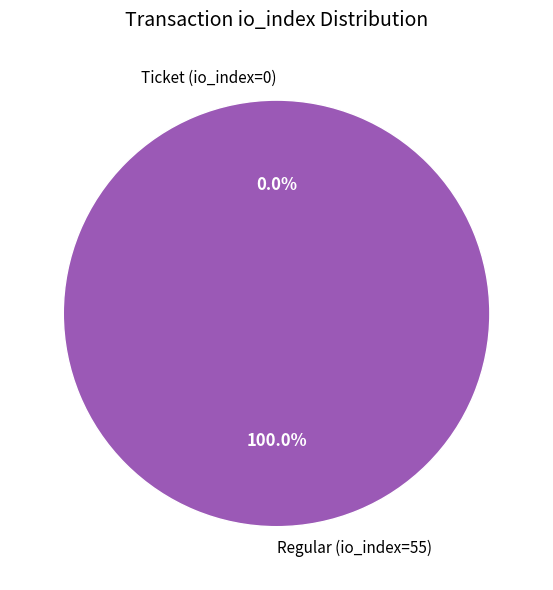

What is the smallest slice in the pie chart?

Ticket (io_index=0)